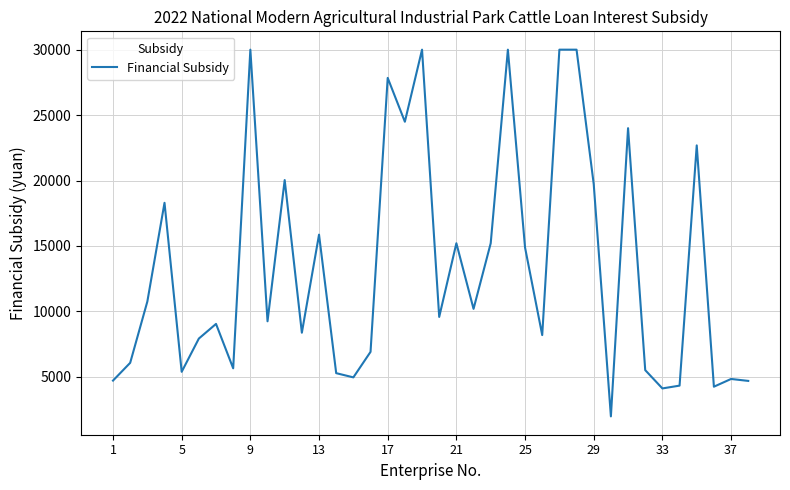

True or false: the data has more than 1 interior local peaks.

True